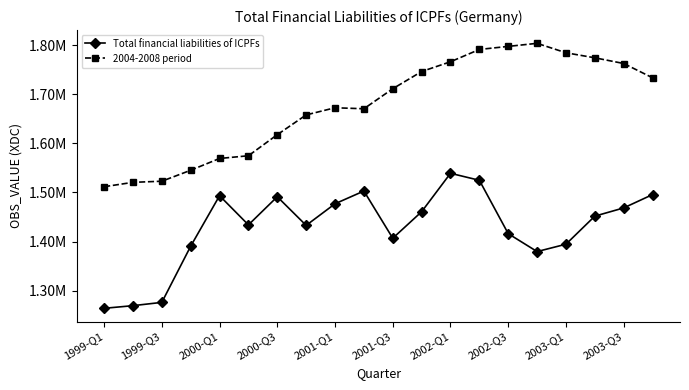

What are all the series names shown in the legend?

Total financial liabilities of ICPFs, 2004-2008 period